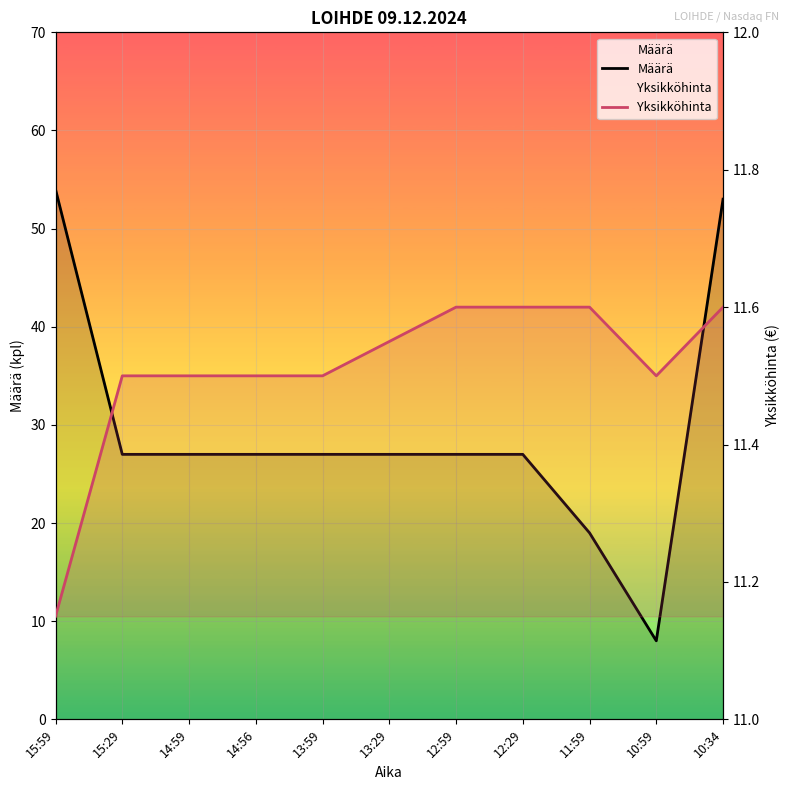

Reading right to left, extract all data points from this chart.

Määrä: 10:34=53.0	10:59=8.0	11:59=19.0	12:29=27.0	12:59=27.0	13:29=27.0	13:59=27.0	14:56=27.0	14:59=27.0	15:29=27.0	15:59=54.0
Yksikköhinta: 10:34=11.6	10:59=11.5	11:59=11.6	12:29=11.6	12:59=11.6	13:29=11.6	13:59=11.5	14:56=11.5	14:59=11.5	15:29=11.5	15:59=11.2